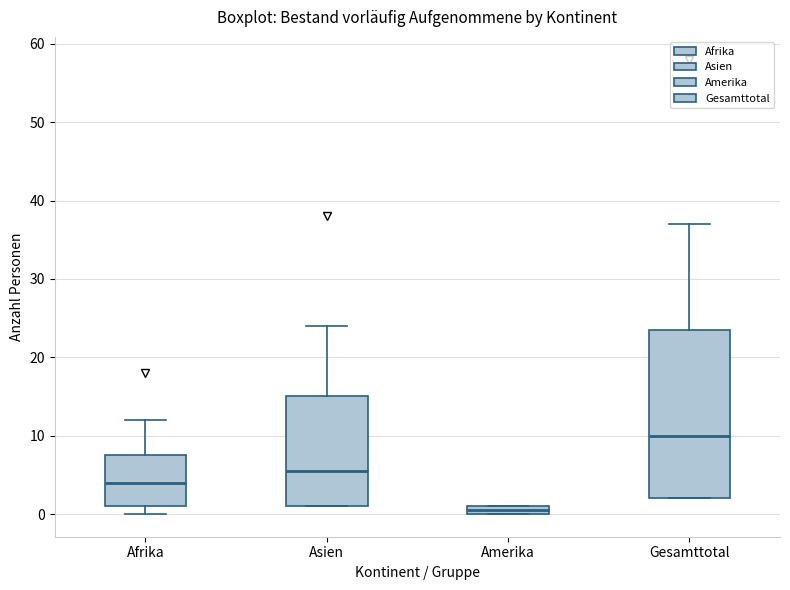

Which box is the tallest, from its lower edge to its upper edge?

Gesamttotal